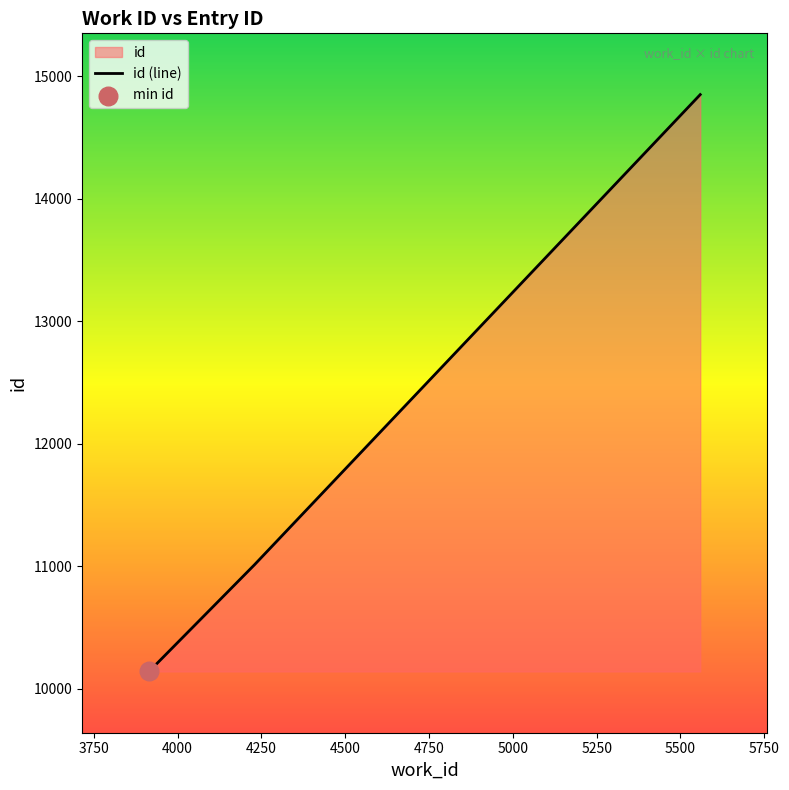

What is the difference between the second highest and minimum values?

870